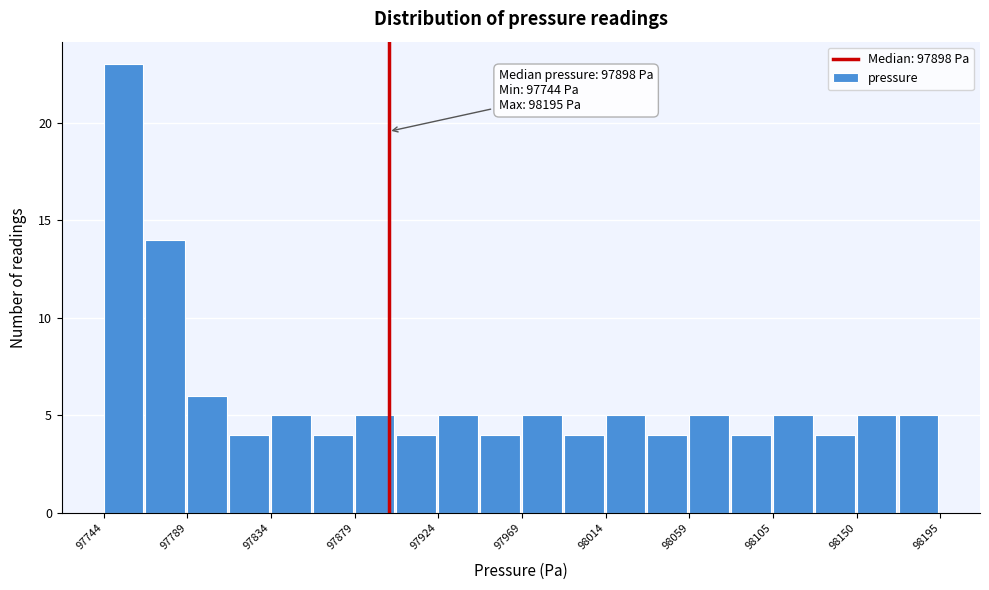

Over which range of the x-axis is the bar tallest?

97745 to 97765